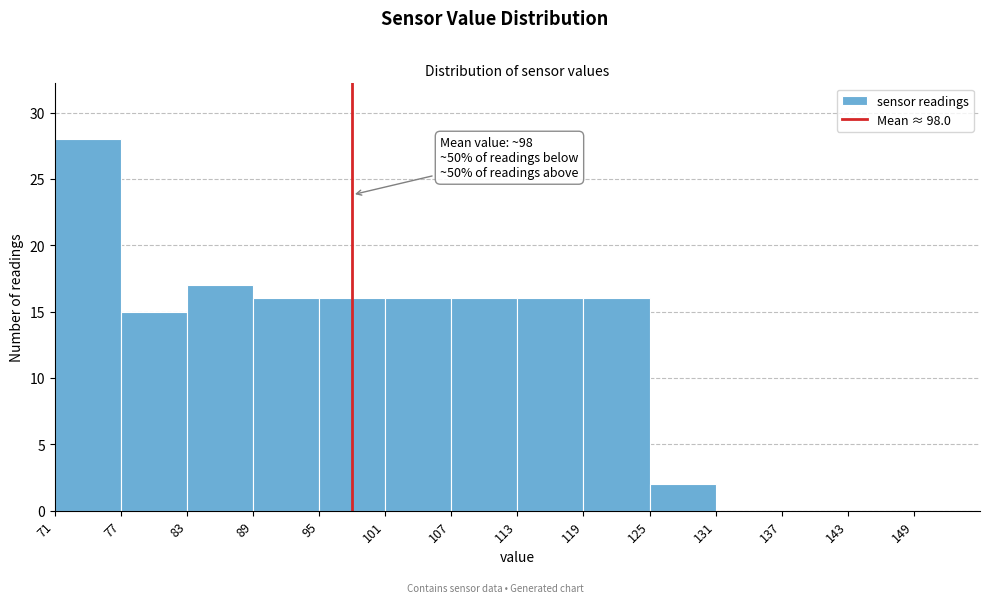

Which range on the x-axis has the tallest bar?

71 to 77